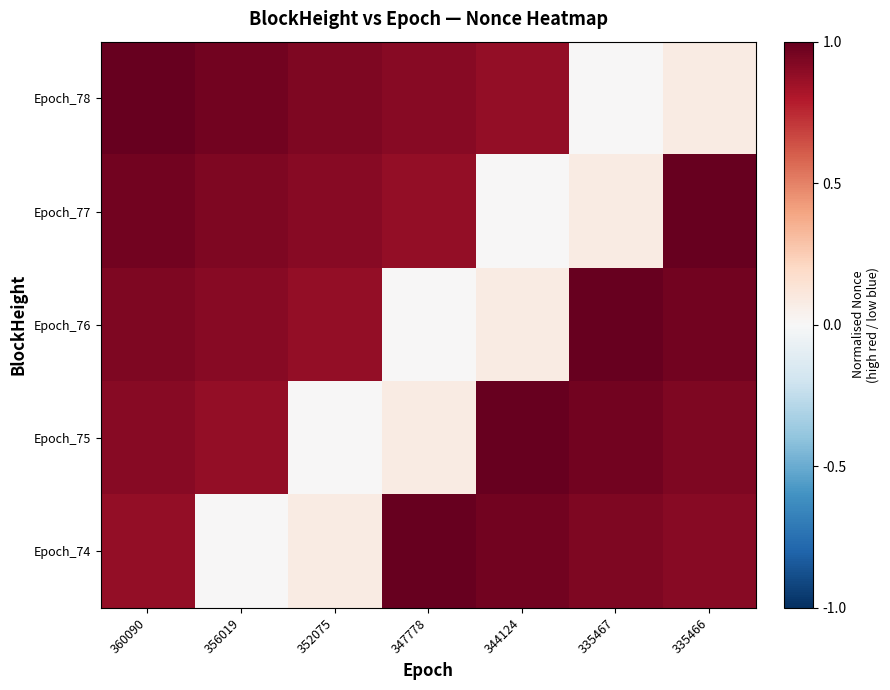

Which has a higher value, 344124 or 352075?

352075